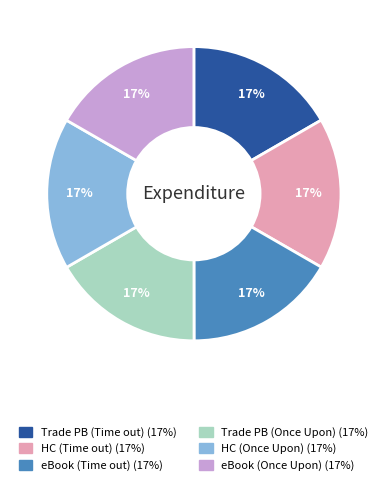

How many segments does this pie chart have?

6